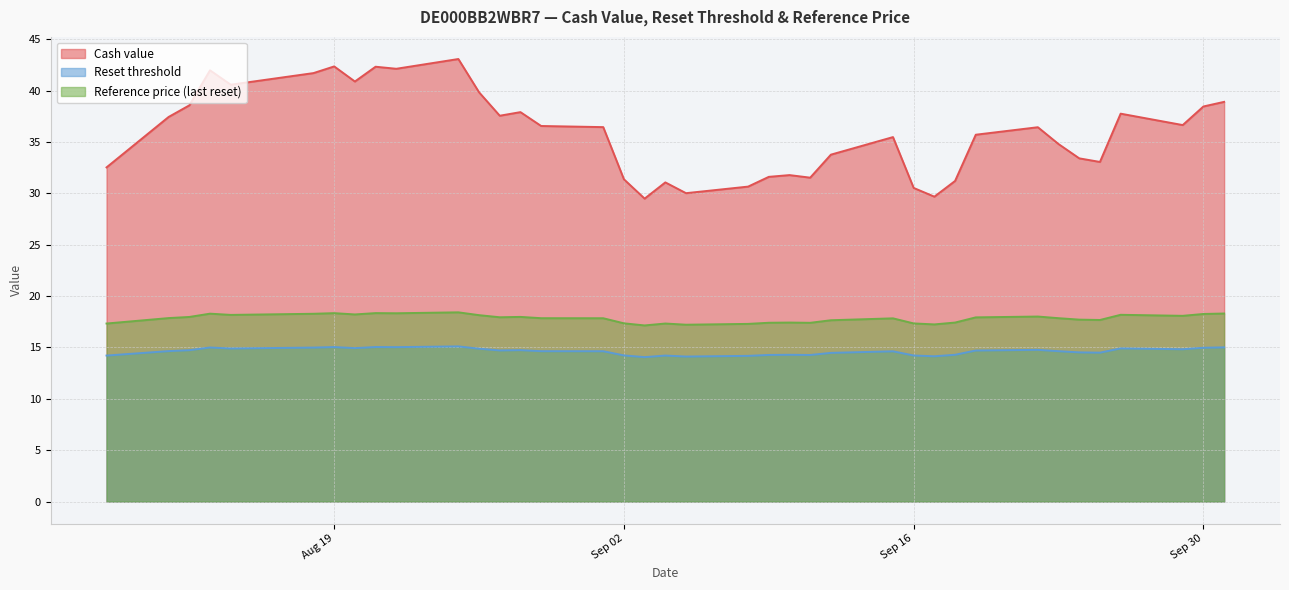

True or false: Reset threshold and Reference price (last reset) cross at least once.

False